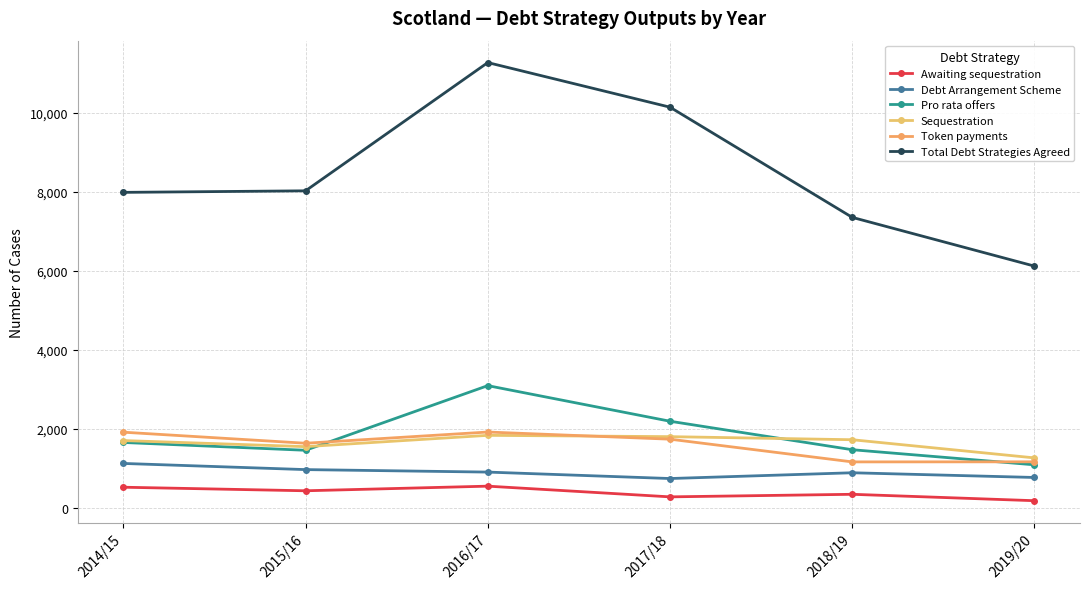

The value of Awaiting sequestration at 2014/15 is 520.0. True or false?

True